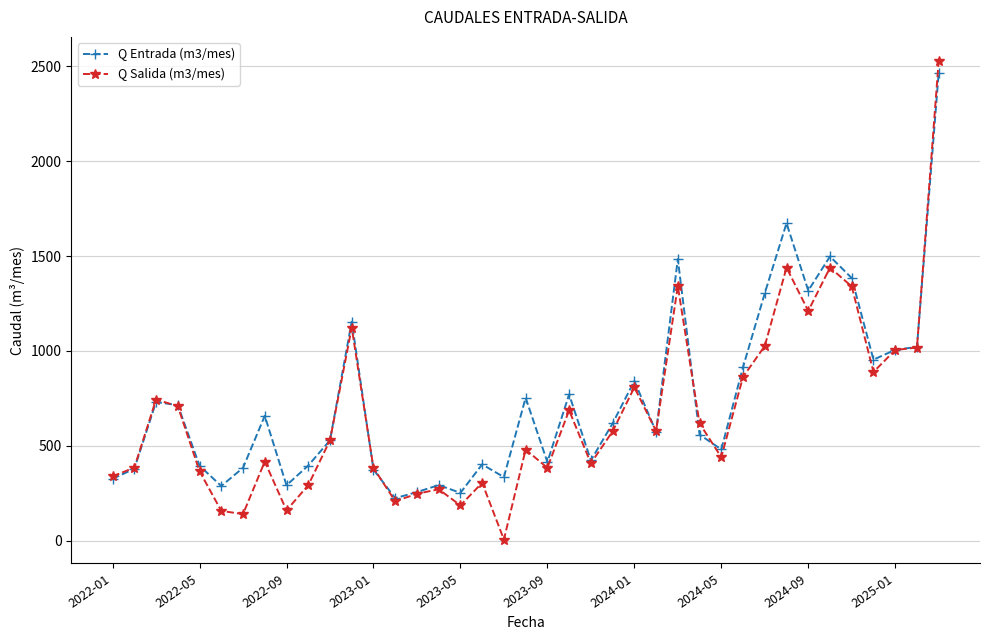

True or false: Q Salida (m3/mes) has more than 2 interior local peaks.

True